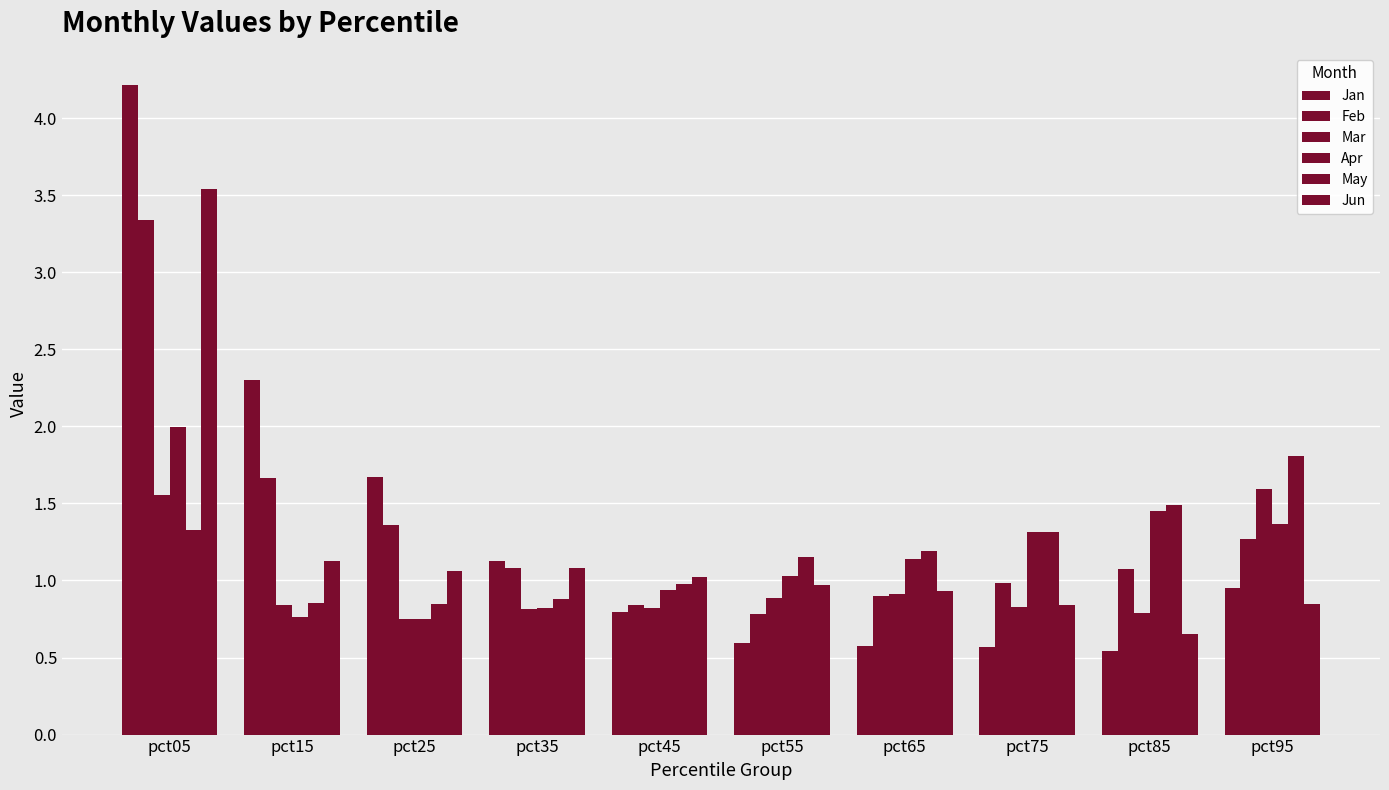

How many data points does each series have?

10